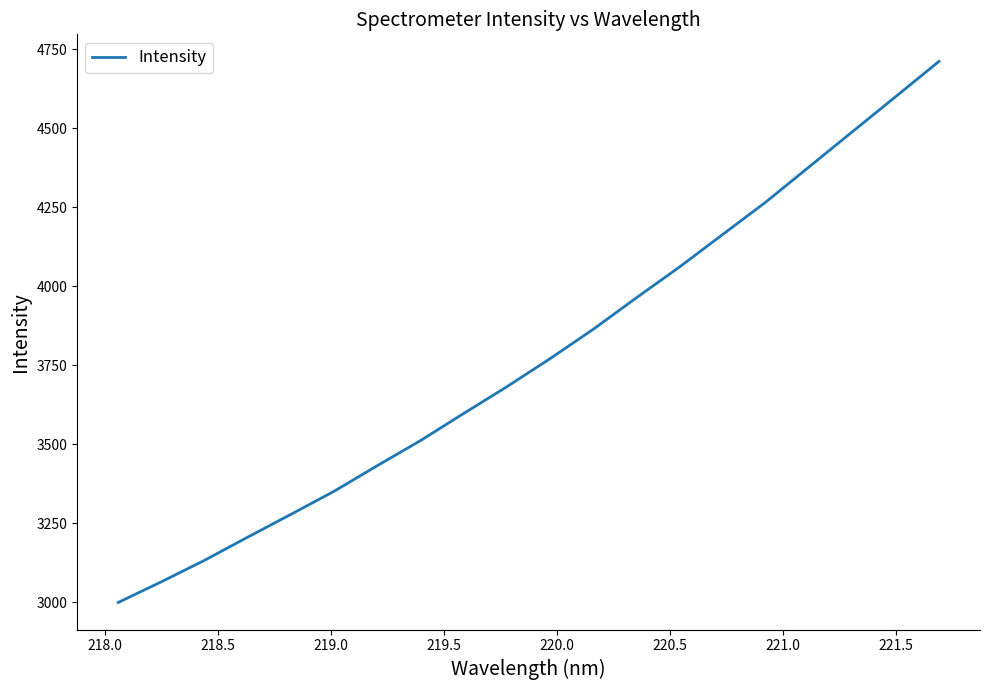

Does the chart display data point markers on the line(s)?

No